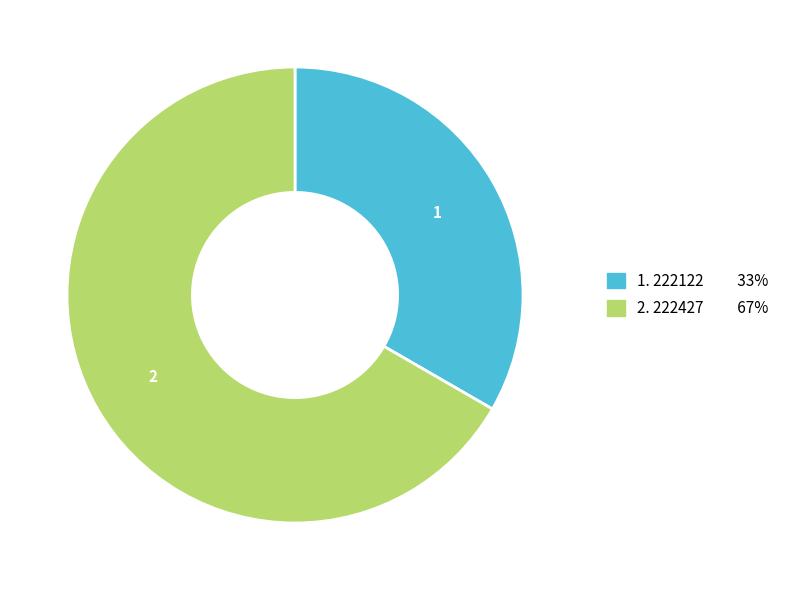

Is there any slice that represents more than half of the pie?

Yes